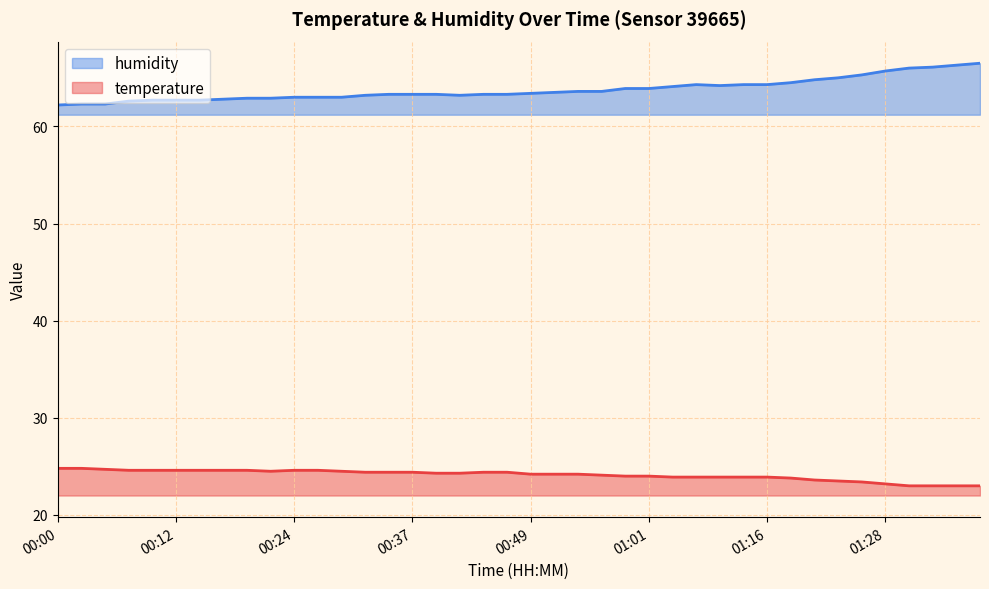

True or false: humidity and temperature cross at least once.

False